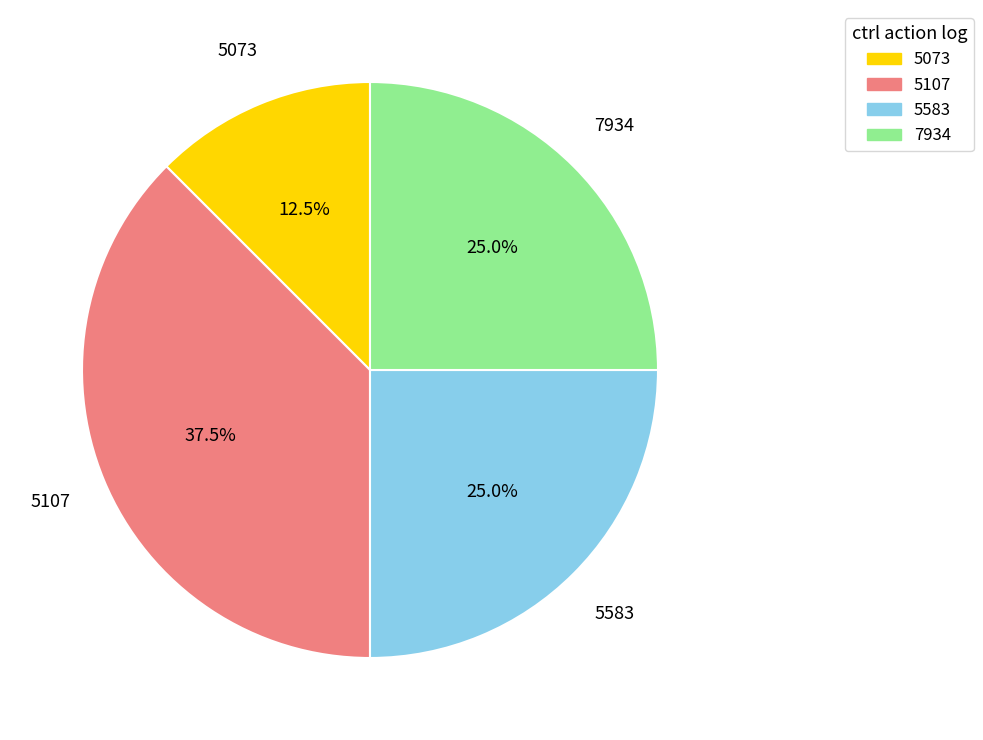

What is the smallest slice in the pie chart?

5073